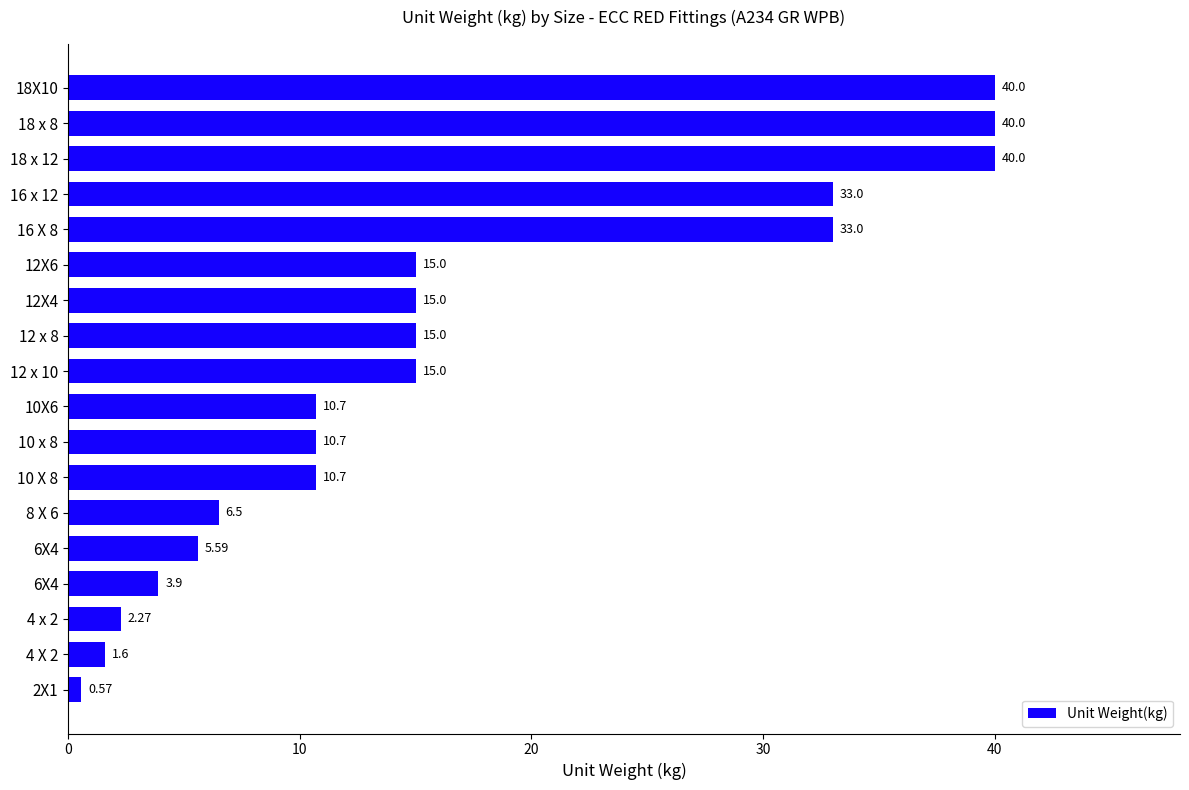

What is the greatest value displayed?

40.0